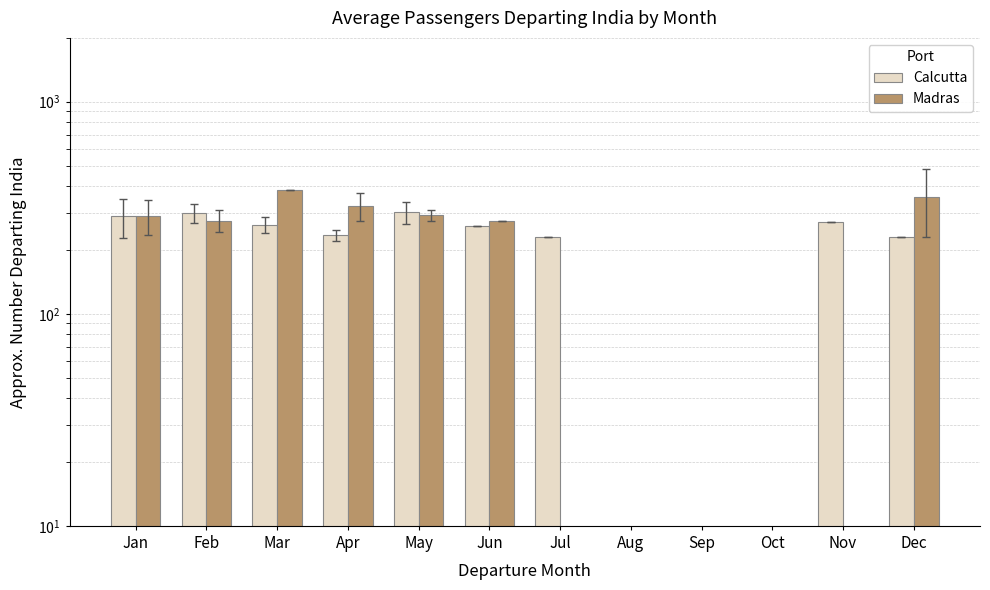

Which category has the highest value in the Madras series?

Mar